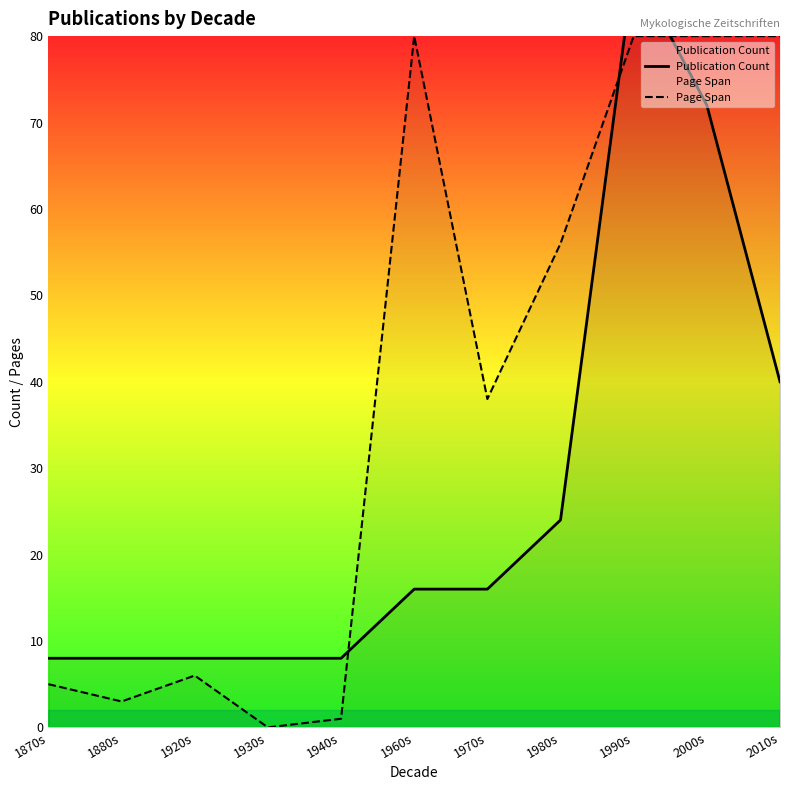

Which label corresponds to the largest value in the chart?

1990s